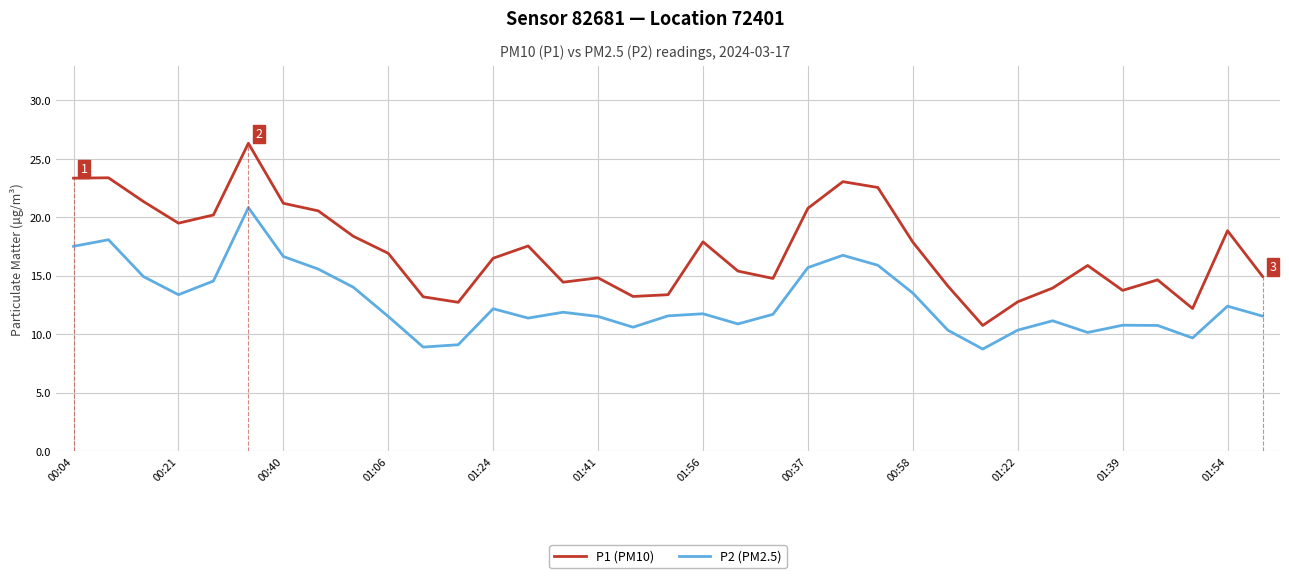

Which series has the largest total across all categories?

P1 (PM10)